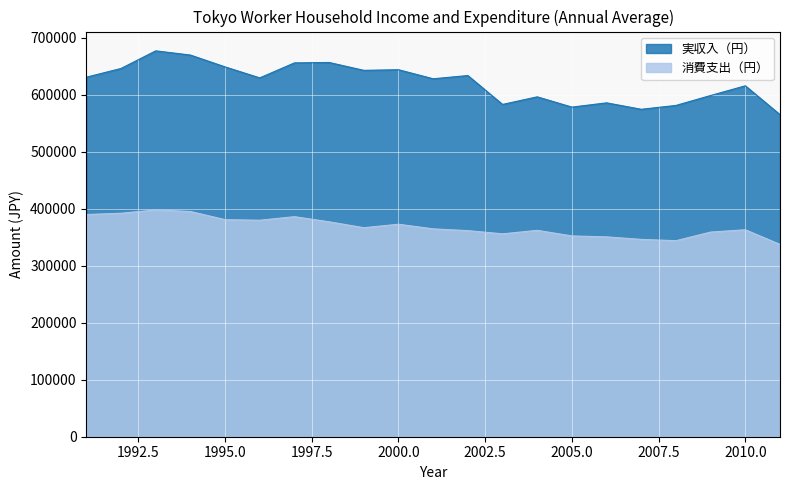

True or false: 実収入（円） and 消費支出（円） cross at least once.

False